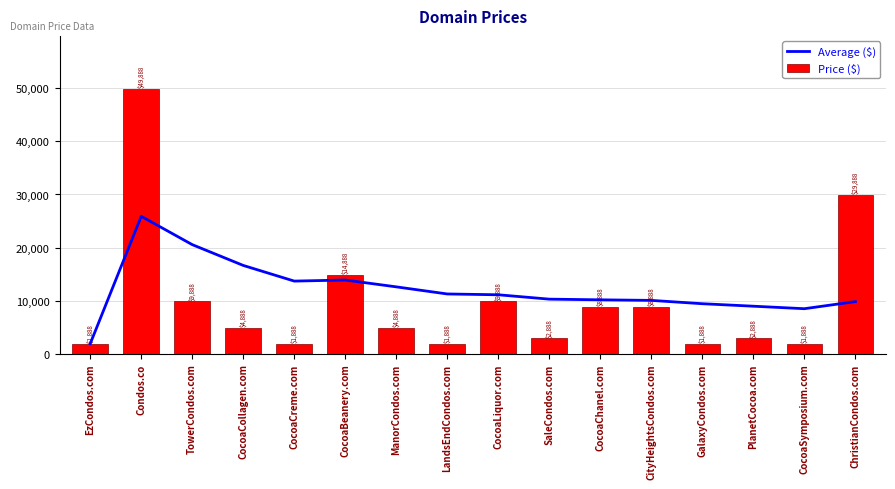

Are the bars horizontal?

No